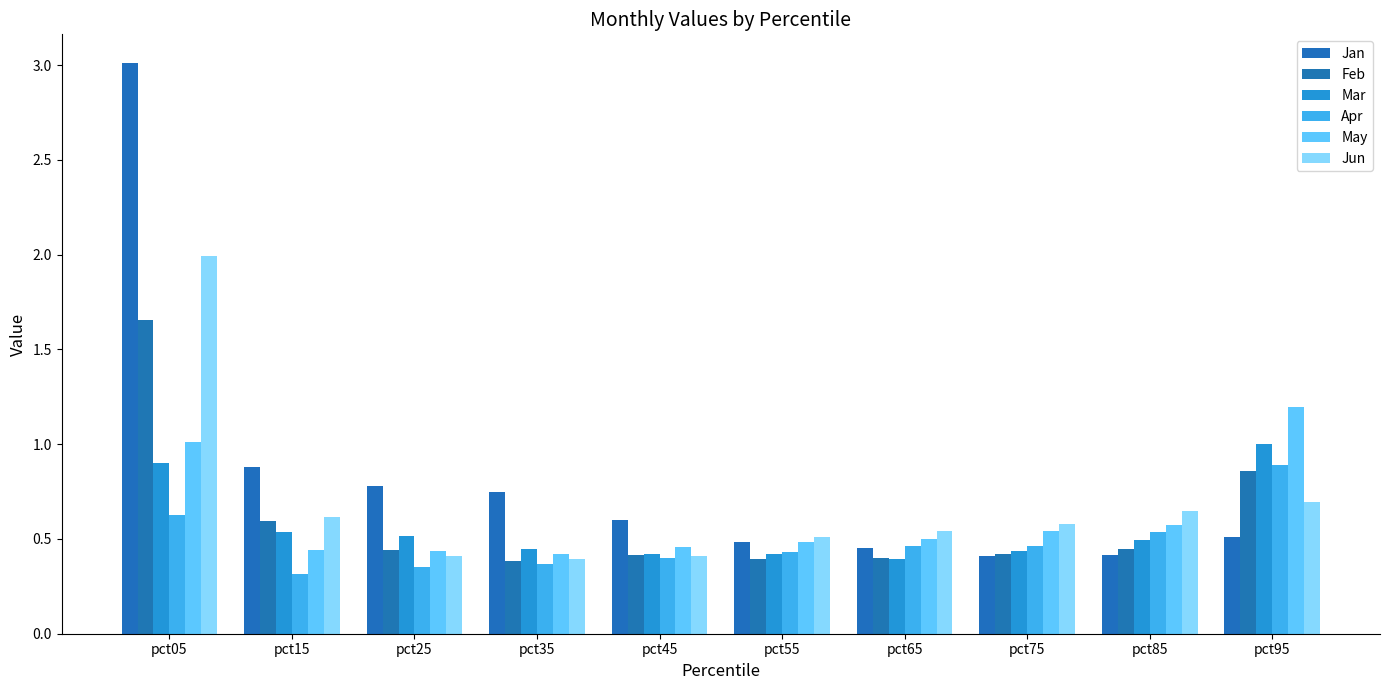

What is the difference between the highest and lowest values at pct05?

2.4